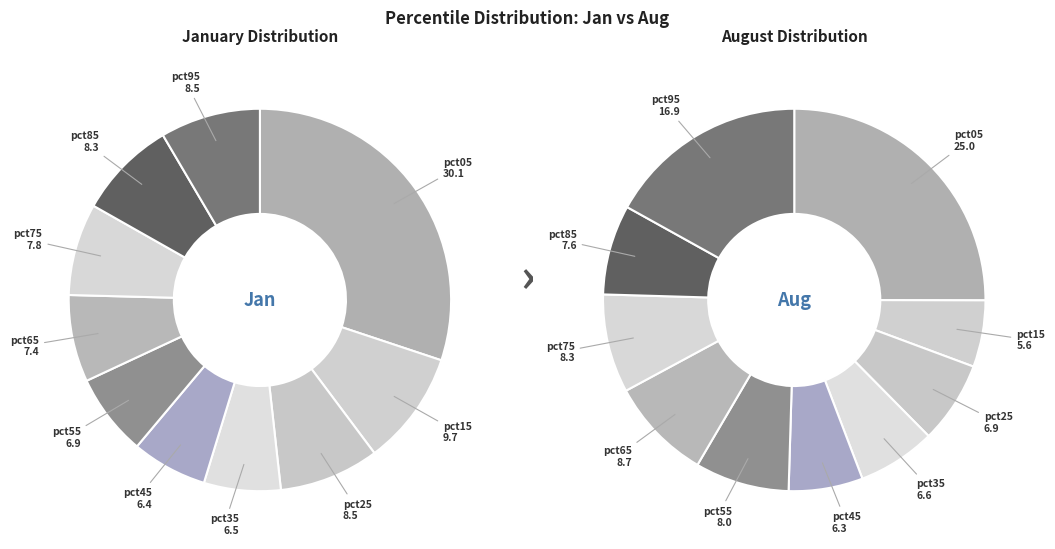

Combined, do 8 and 9 account for over 50%?

No